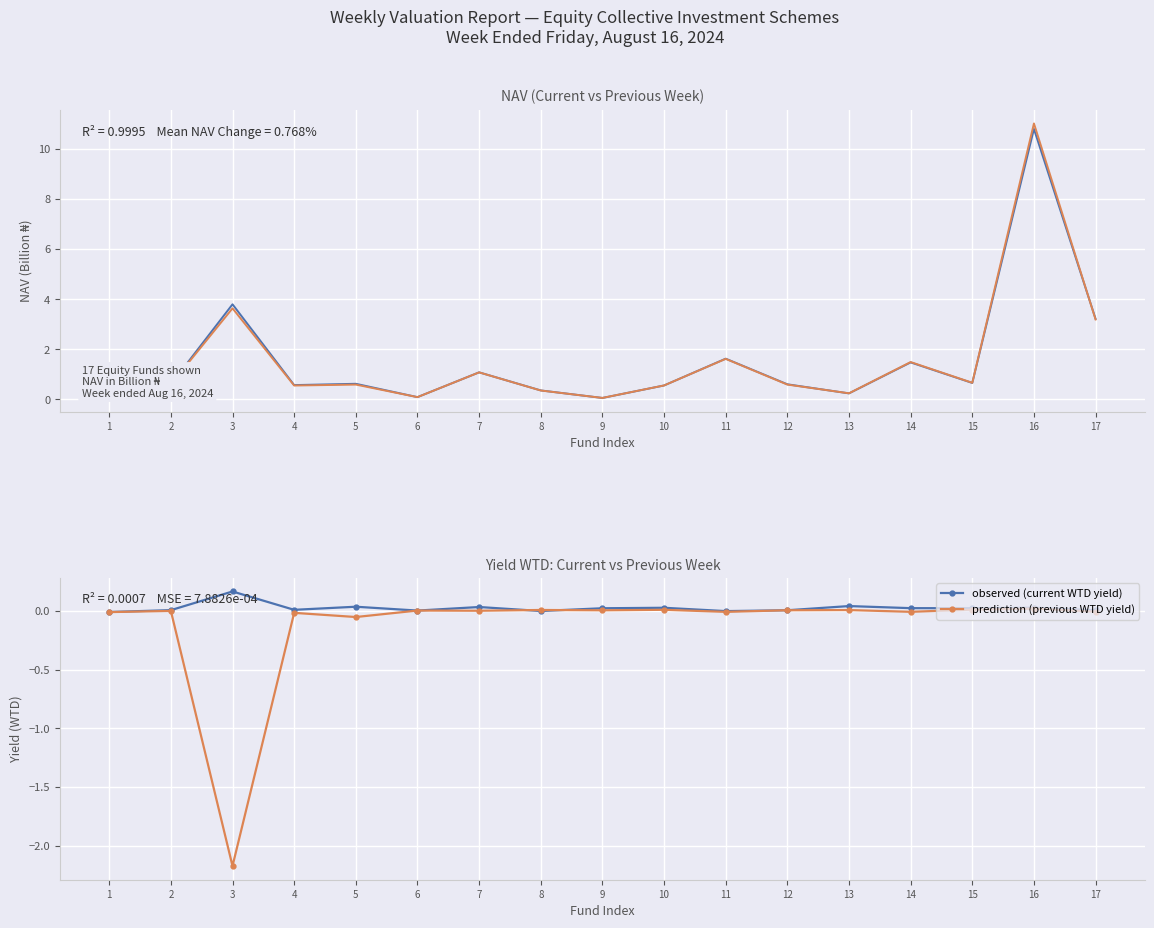

True or false: previous week NAV and observed (current WTD yield) cross at least once.

False